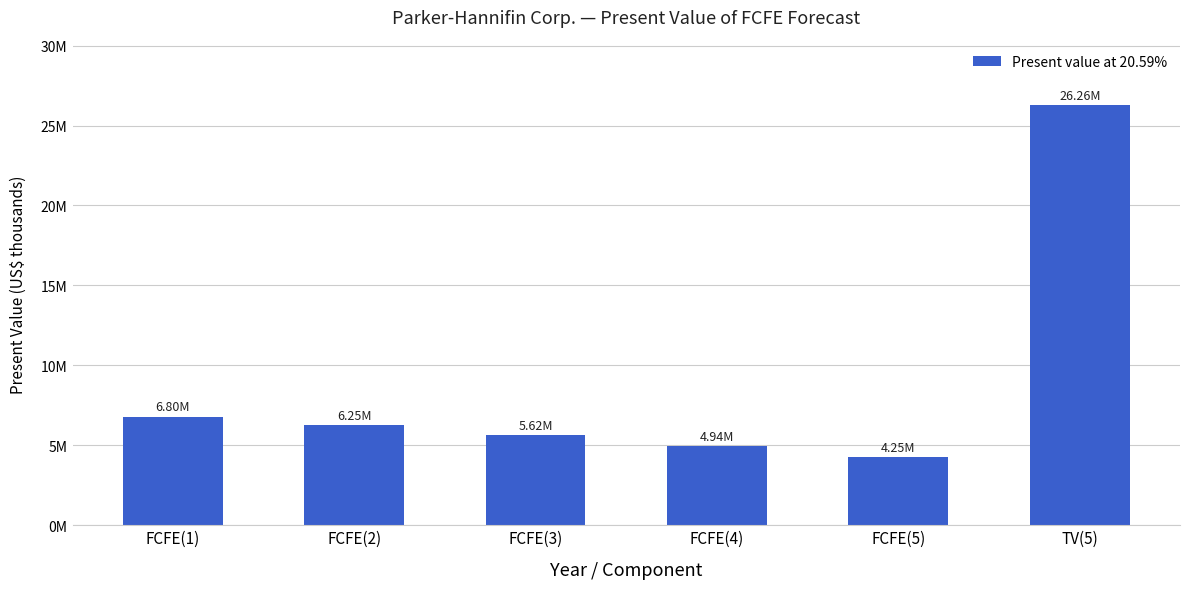

Rank the categories by value from lowest to highest.

FCFE(5), FCFE(4), FCFE(3), FCFE(2), FCFE(1), TV(5)